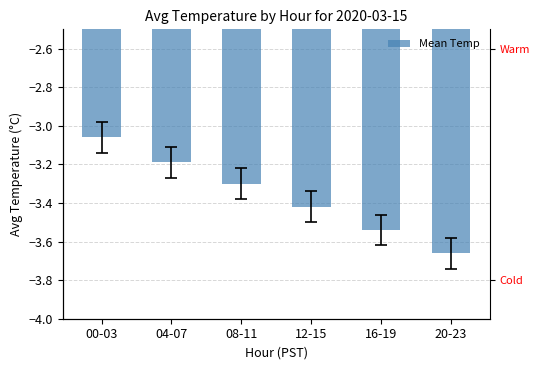

Read the value at 00-03.

-3.1